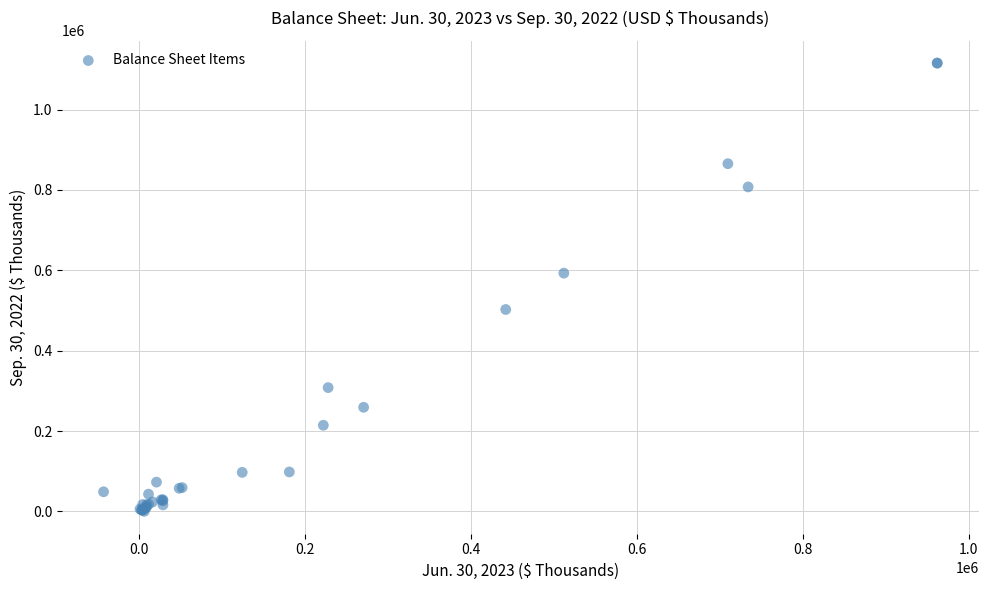

What Y value in the scatter plot is closest to 557993?

592951